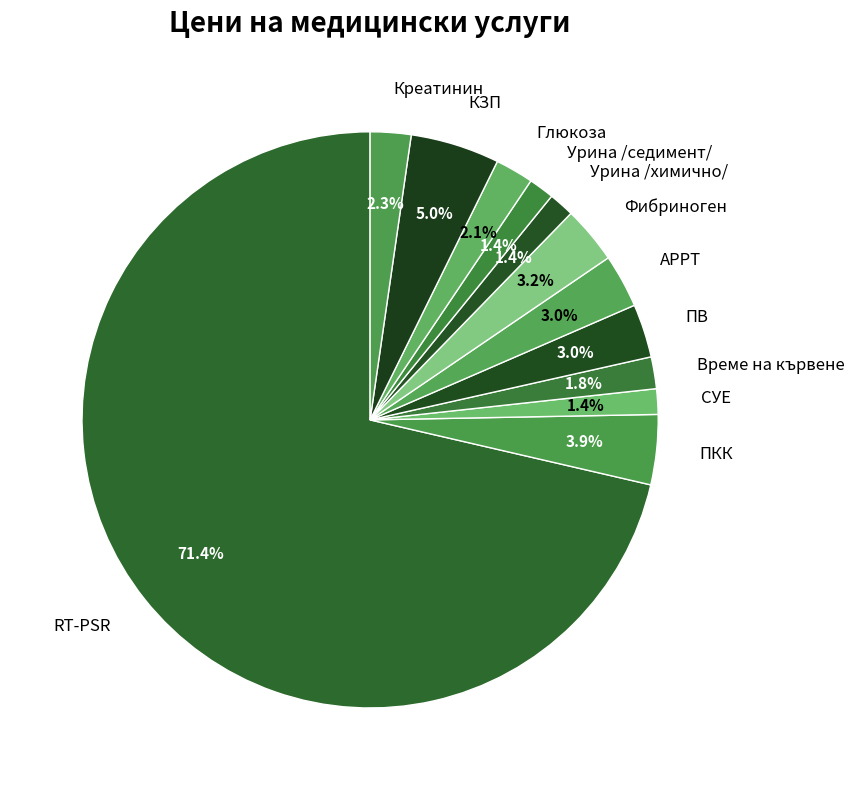

Rank the categories by value from highest to lowest.

RT-PSR, КЗП, ПКК, Фибриноген, ПВ, АРРТ, Креатинин, Глюкоза, Време на кървене, СУЕ, Урина /химично/, Урина /седимент/